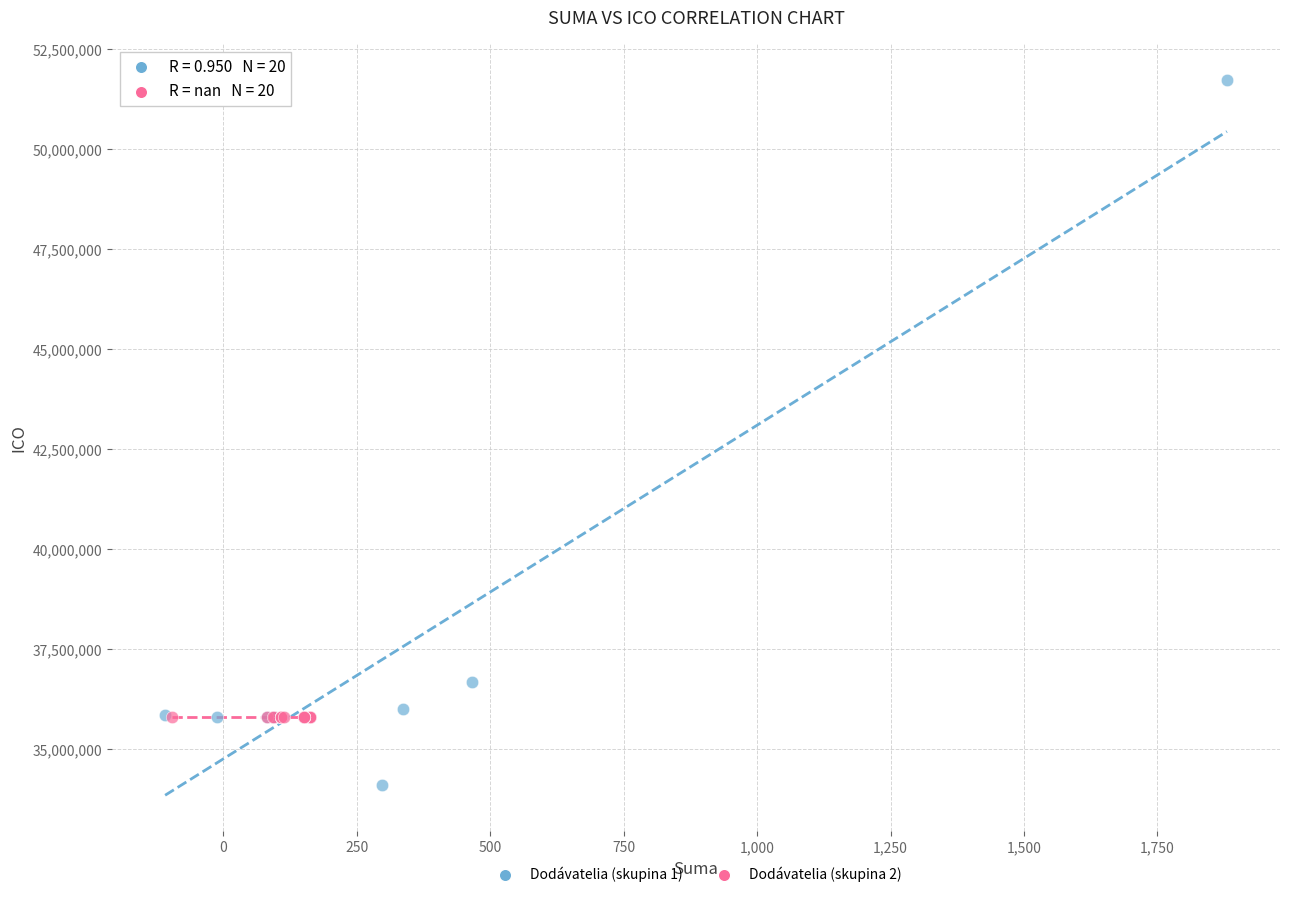

Which series reaches the maximum Y coordinate?

Dodávatelia (skupina 1)